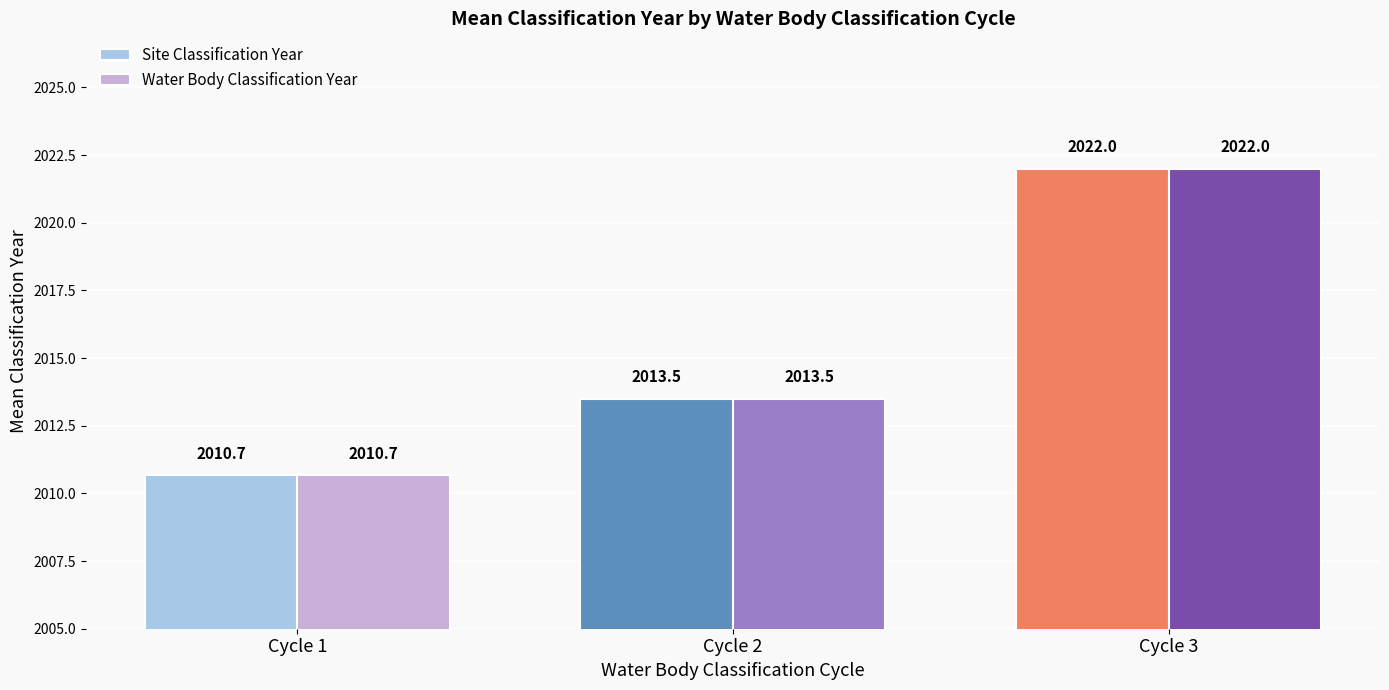

List the labels in order of Water Body Classification Year value, smallest first.

Cycle 1, Cycle 2, Cycle 3